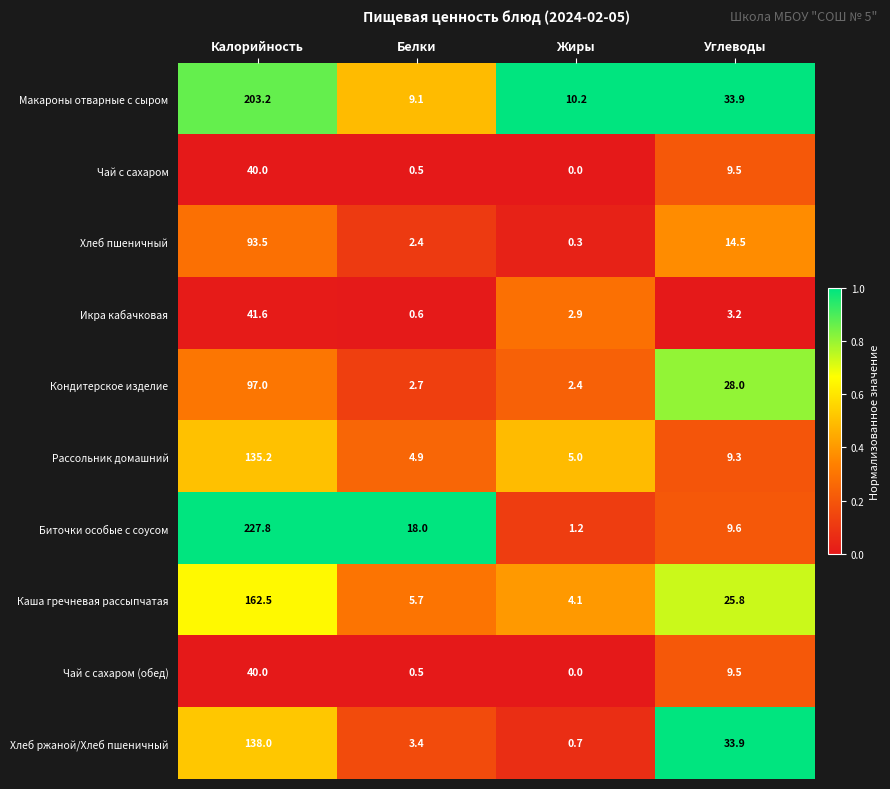

Which series changed the most between Белки and Жиры?

Биточки особые с соусом